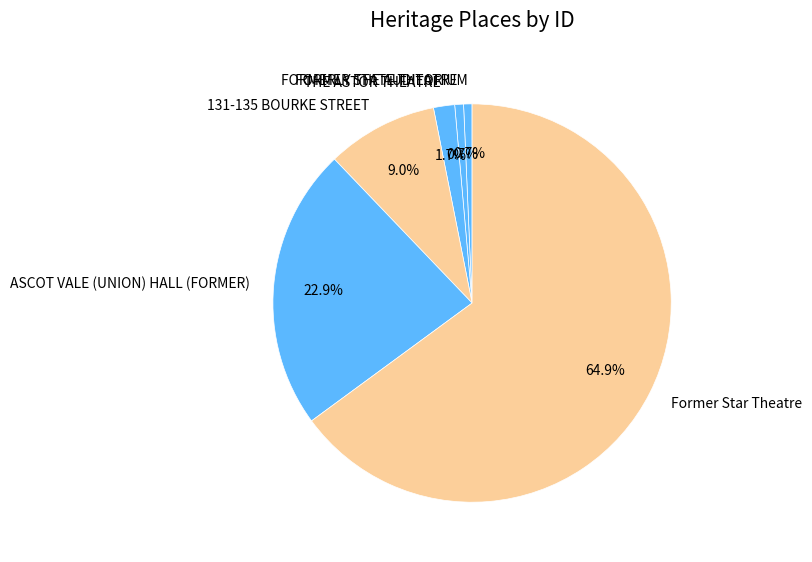

Count the number of slices in the pie.

6